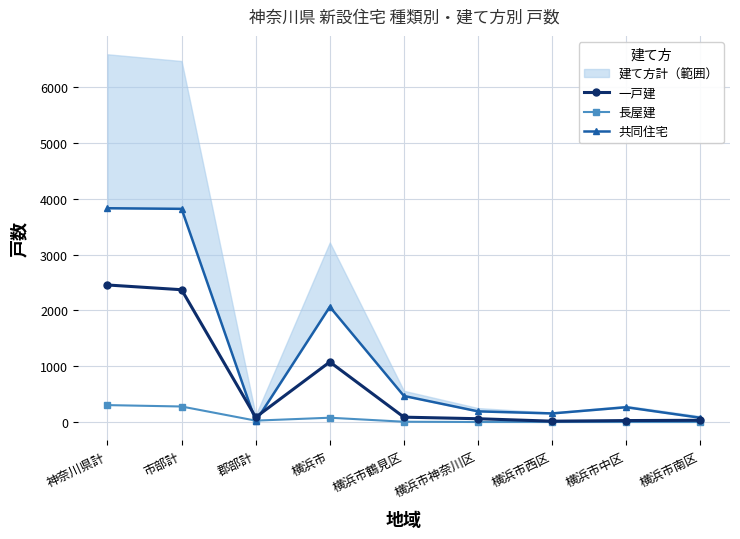

Is this an area chart (filled region under the line)?

No